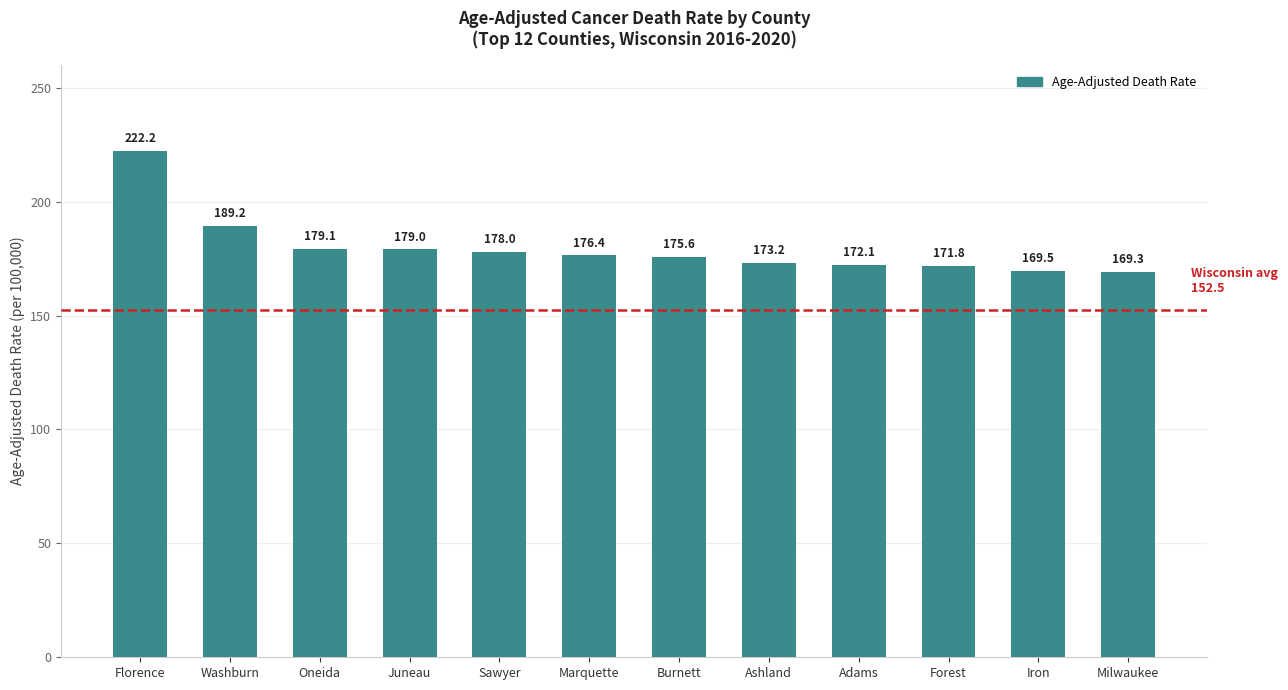

List the labels in order of value, largest first.

Florence, Washburn, Oneida, Juneau, Sawyer, Marquette, Burnett, Ashland, Adams, Forest, Iron, Milwaukee